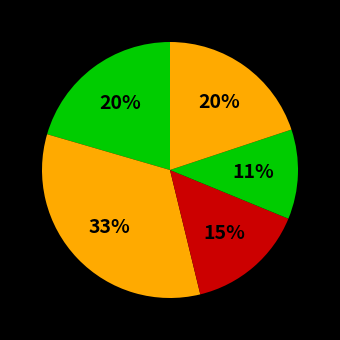

How many segments does this pie chart have?

5